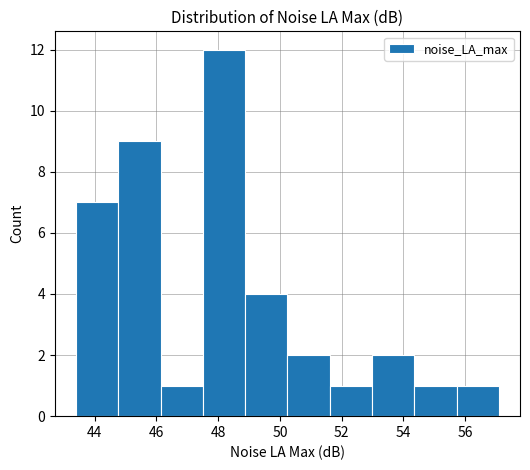

Reading left to right, transcribe this chart: for each bar, give the range it covers on the x-axis and its height. Neither the bar edges nor the heights are printed on the chart, so give them approximately, as read against the axes.

43.4 to 44.8: 7
44.8 to 46.2: 9
46.2 to 47.6: 1
47.6 to 48.8: 12
48.8 to 50.2: 4
50.2 to 51.6: 2
51.6 to 53.0: 1
53.0 to 54.4: 2
54.4 to 55.8: 1
55.8 to 57.0: 1